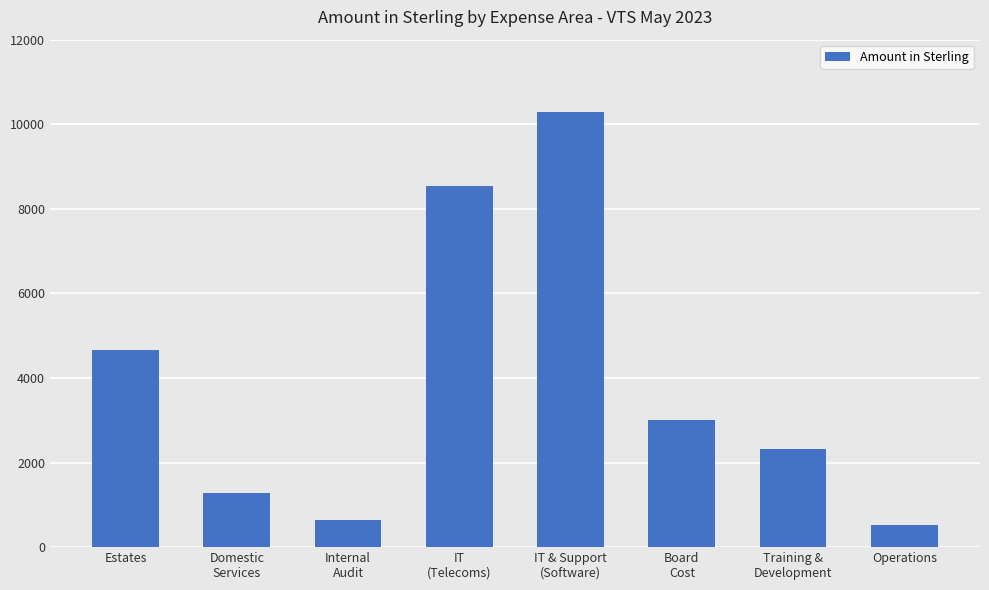

What is the approximate value at Estates?

4667.5